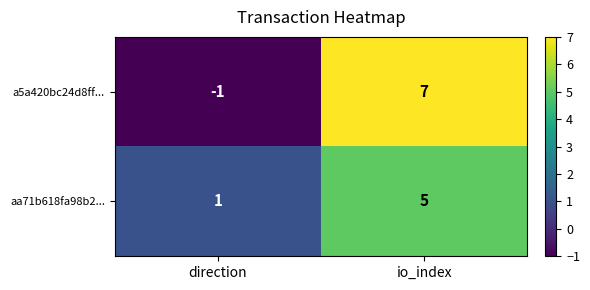

Count the number of data series in this chart.

2